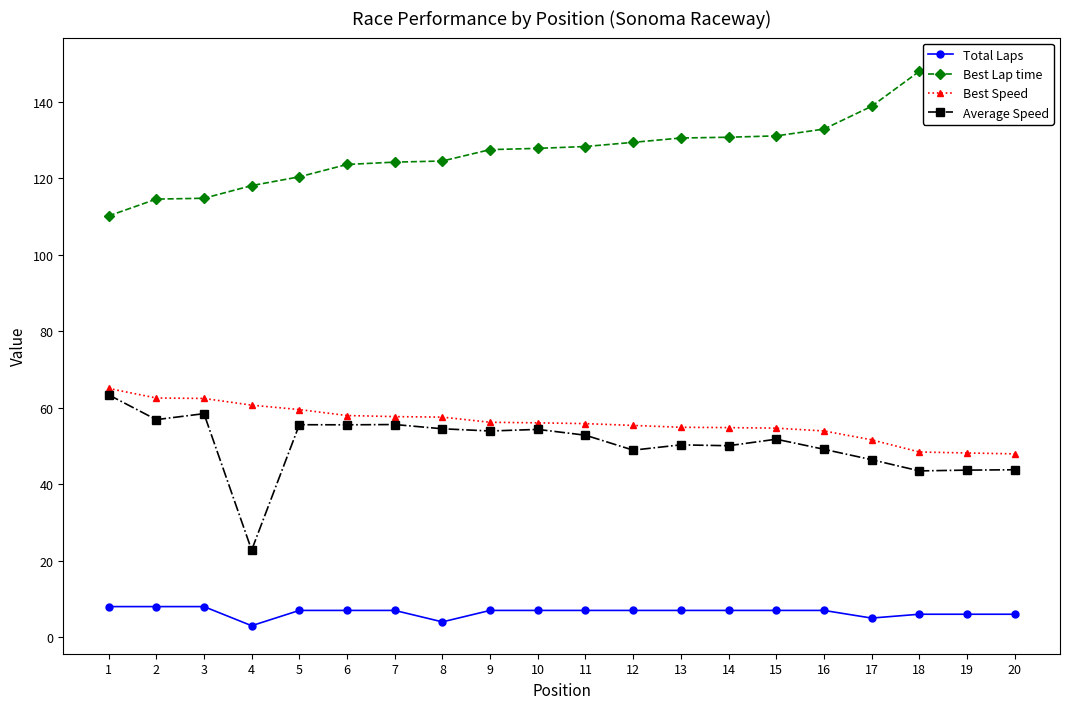

True or false: Total Laps and Best Speed intersect in this chart.

False